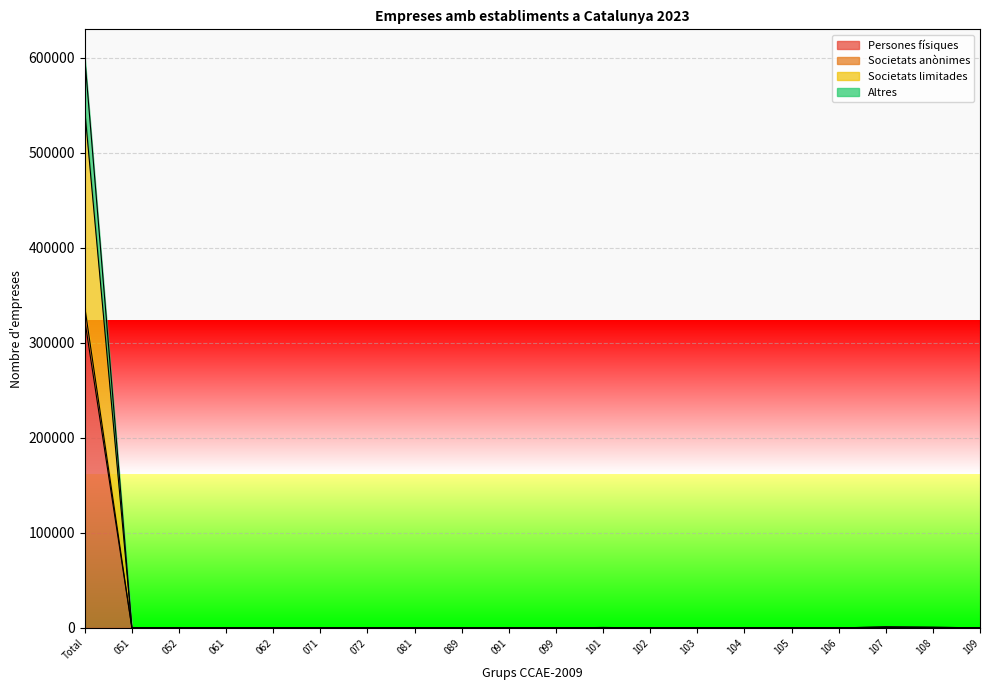

Rank the categories by Societats anònimes value from highest to lowest.

Total, 107, 108, 101, 105, 081, 104, 103, 109, 102, 106, 089, 091, 061, 071, 072, 051, 052, 062, 099